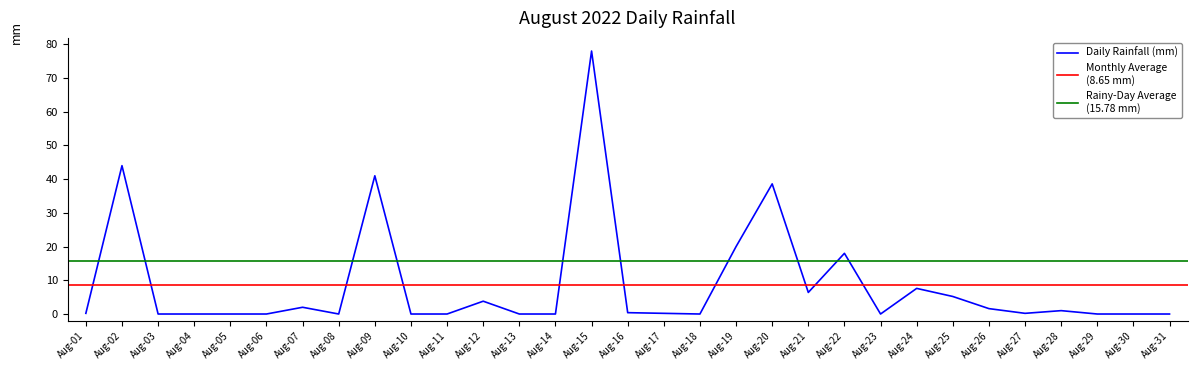

The value of Daily Rainfall (mm) at Aug-11 is 0.0. True or false?

True